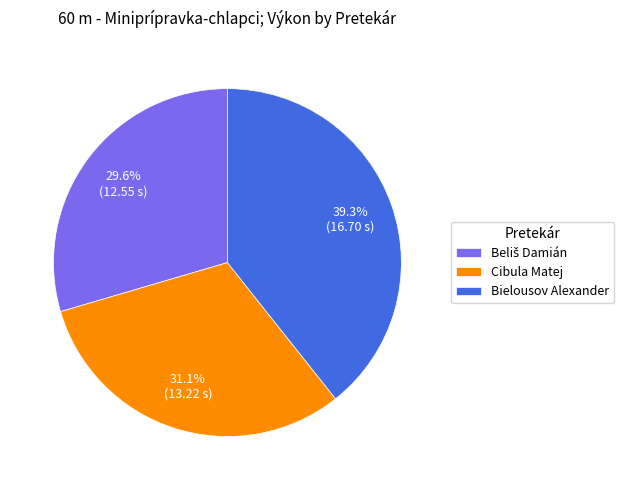

What is the largest slice in the pie chart?

Bielousov Alexander